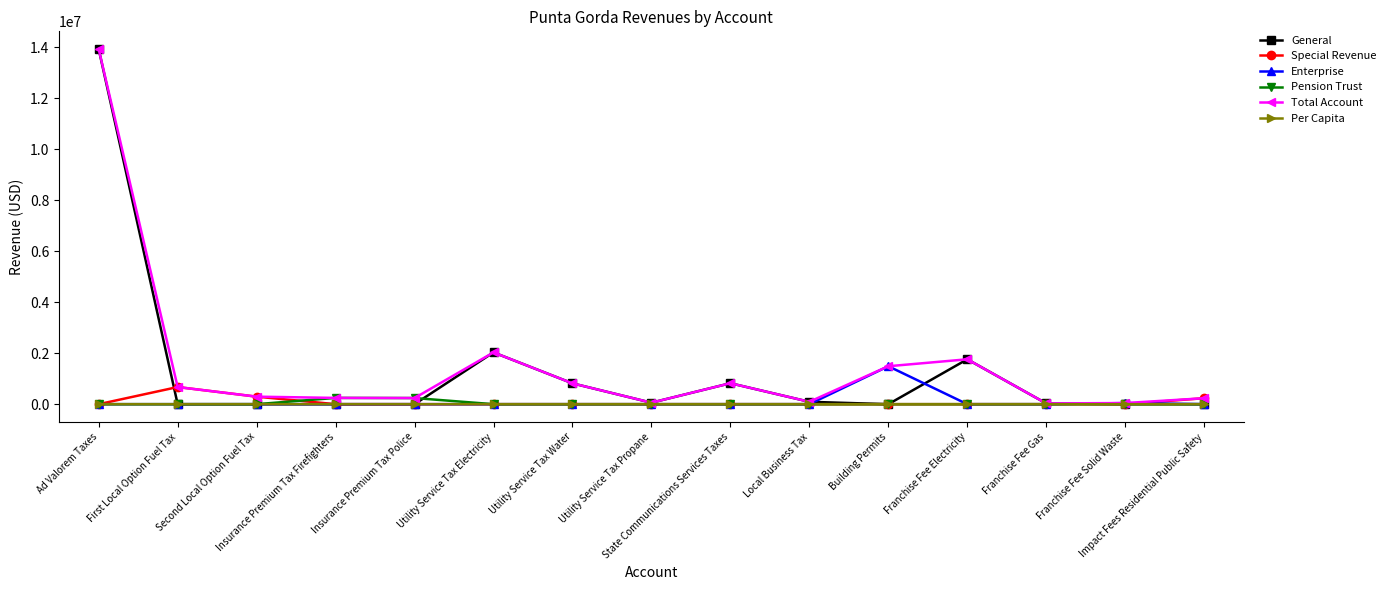

What is the label of the 15th point from the right?

Ad Valorem Taxes